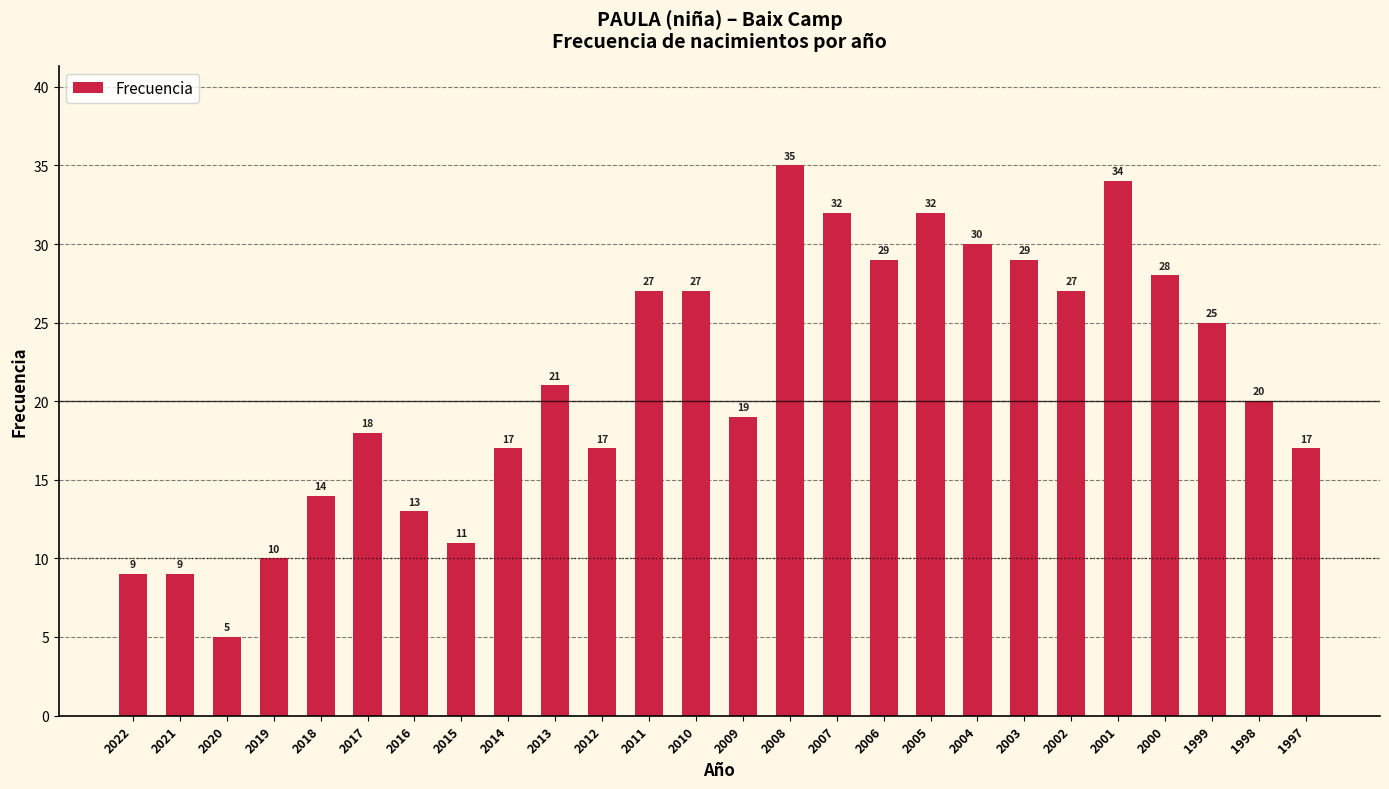

True or false: the data shows 25 at 1999.

True